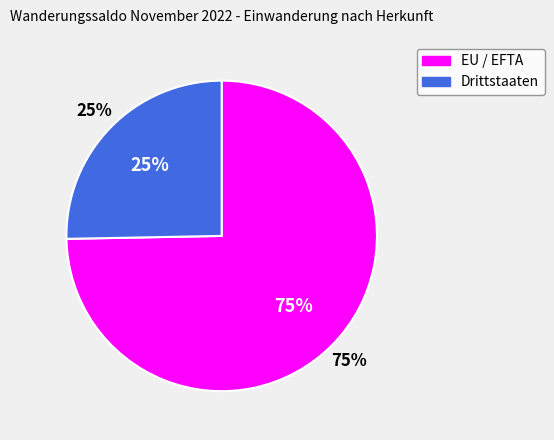

To the nearest percent, what portion does EU / EFTA represent?

75%